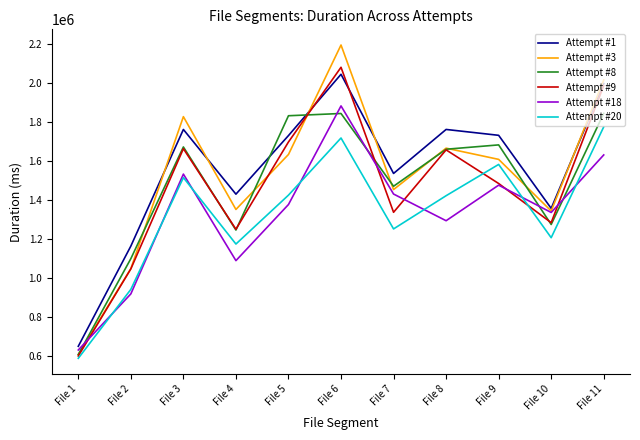

Which series has the largest range (max minus min)?

Attempt #3